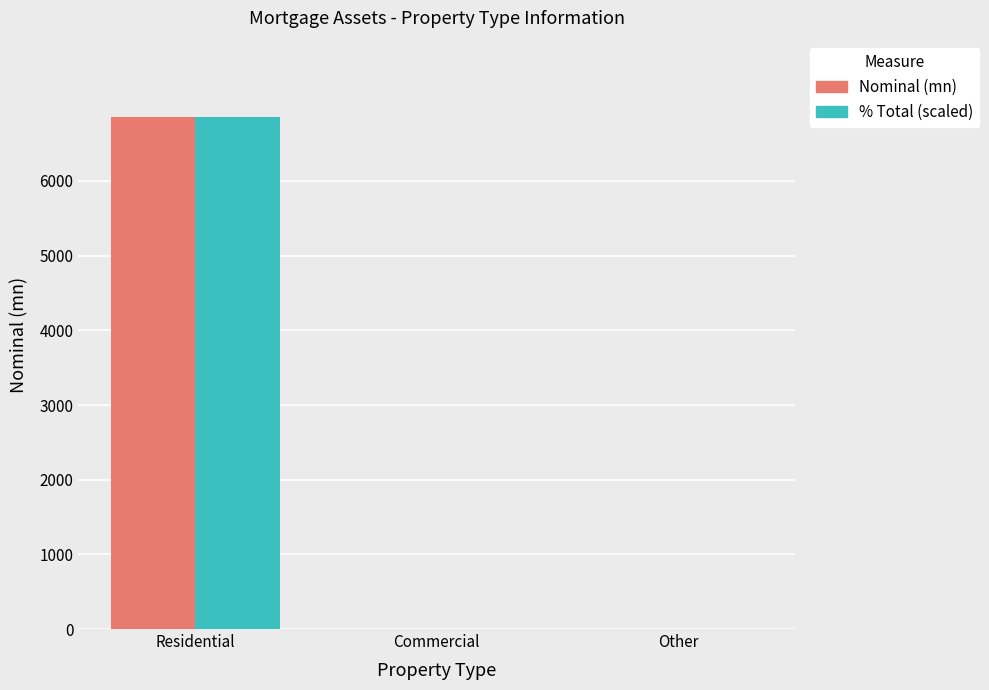

At which label does % Total (scaled) reach its peak?

Residential